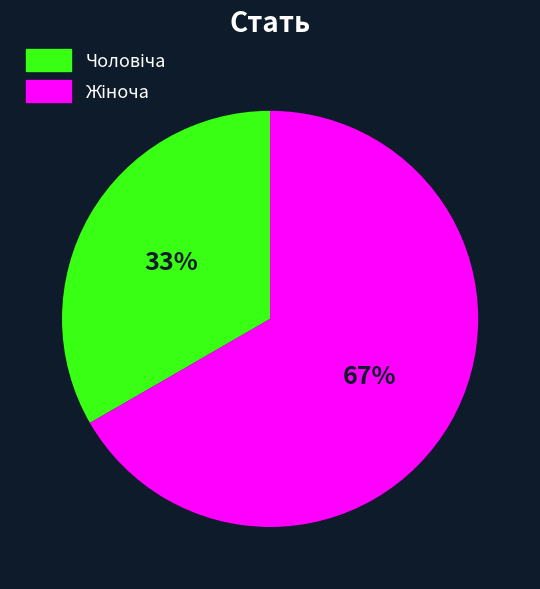

How many slices are in this pie chart?

2